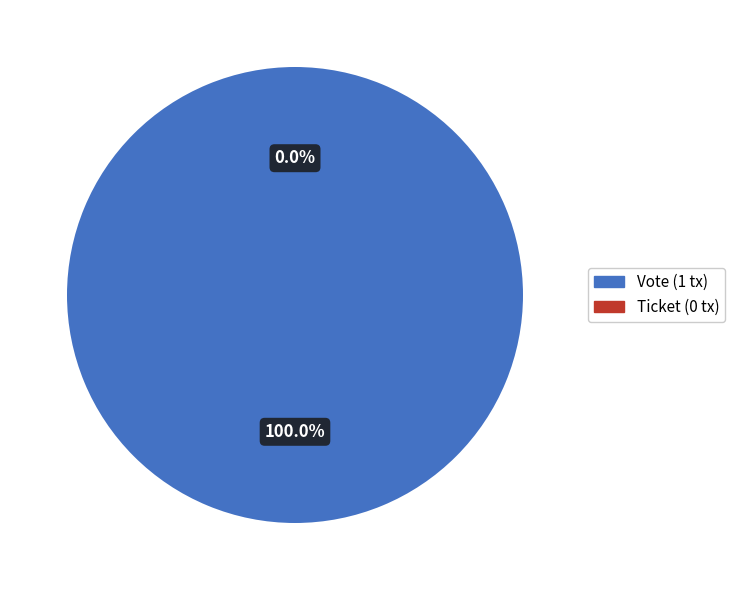

Is it true that Ticket is 14% of the pie?

False